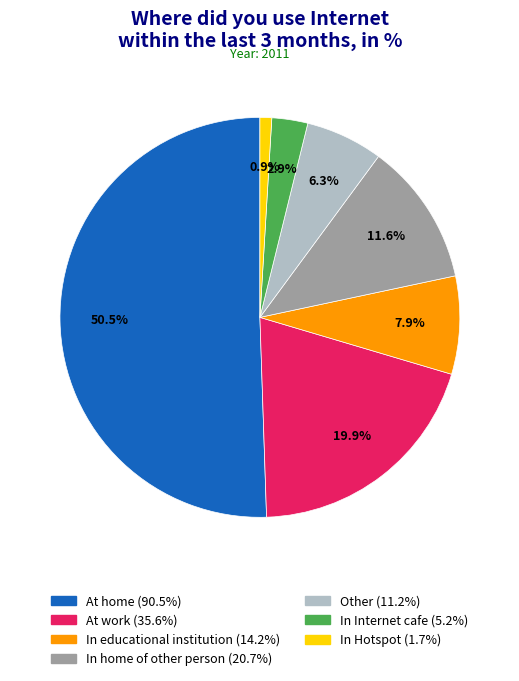

To the nearest percent, what is the difference between the In educational institution and In Hotspot slice percentages?

7%